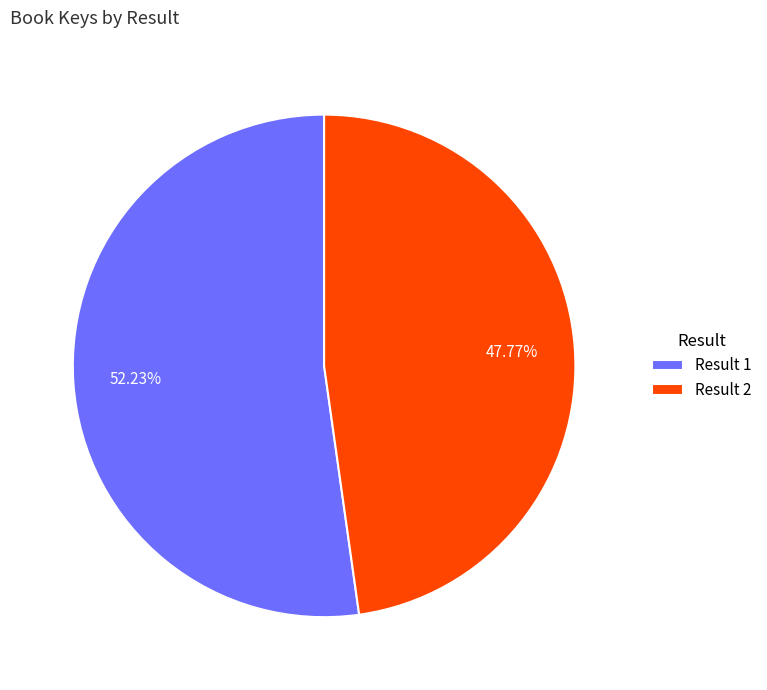

Between Result 1 and Result 2, which is larger?

Result 1